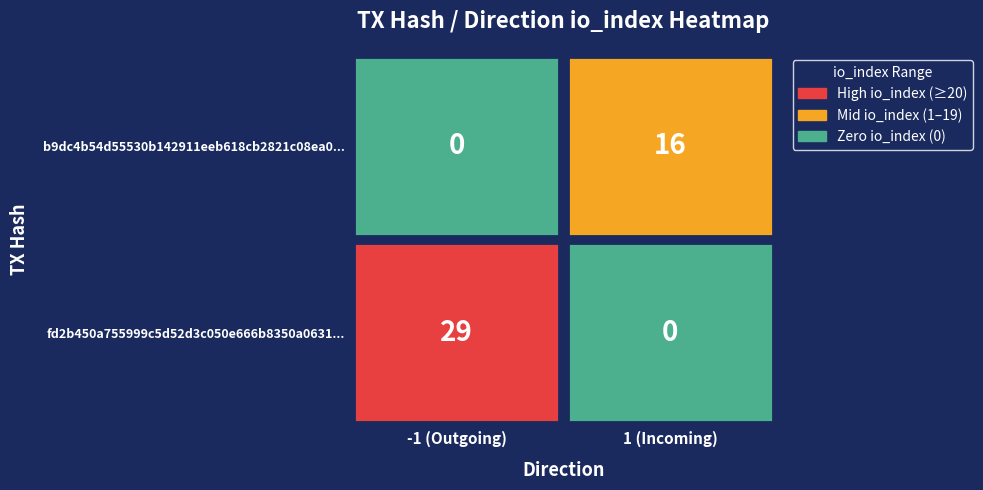

List the series in order of their overall mean, highest first.

fd2b450a755999c5d52d3c050e666b8350a0631, b9dc4b54d55530b142911eeb618cb2821c08ea0